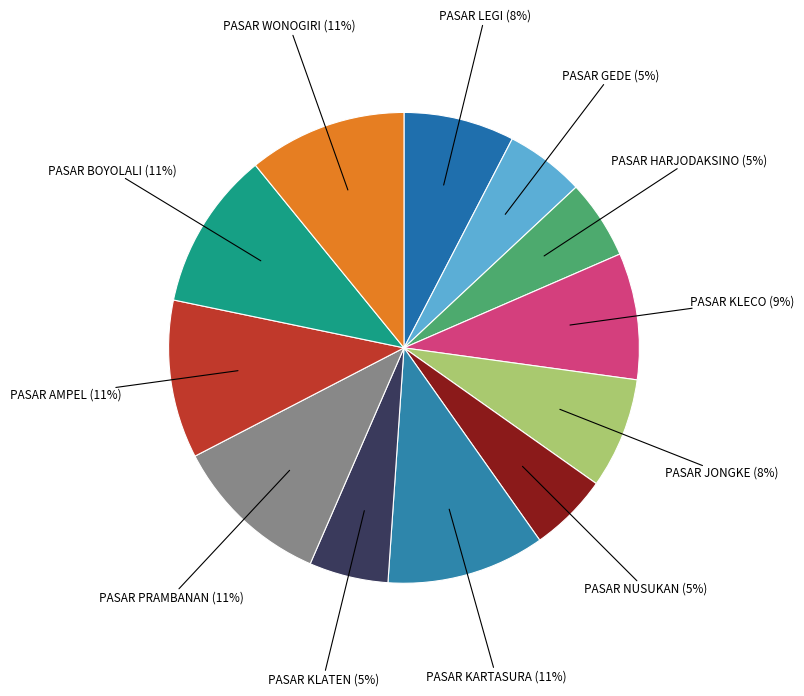

How many segments does this pie chart have?

12